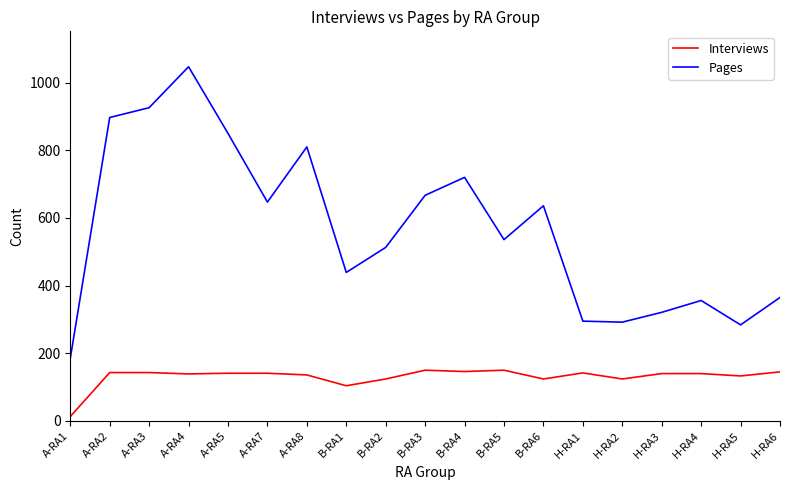

Rank the series by their maximum value, from highest to lowest.

Pages, Interviews